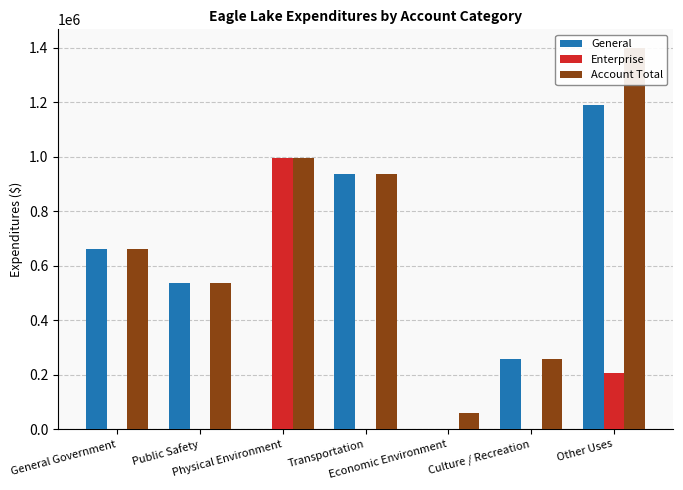

How many bars are there in each group?

3